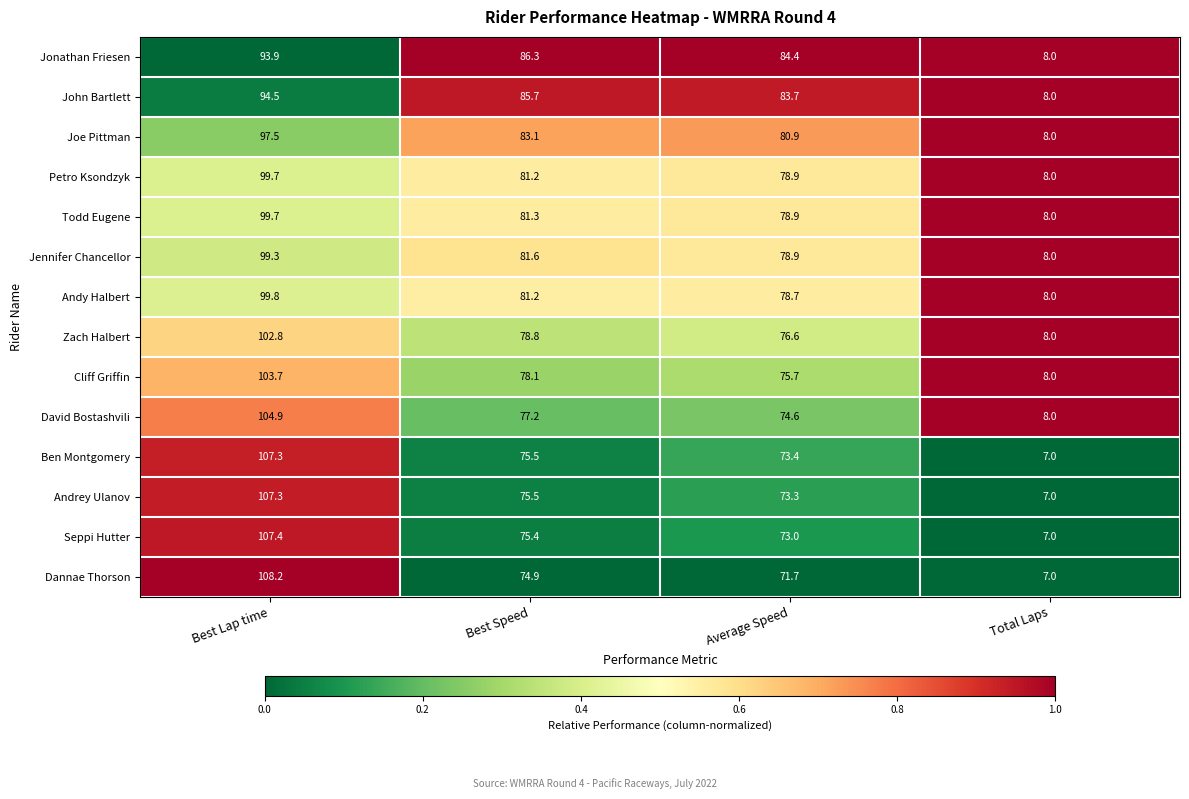

Which series has the largest range (max minus min)?

Dannae Thorson